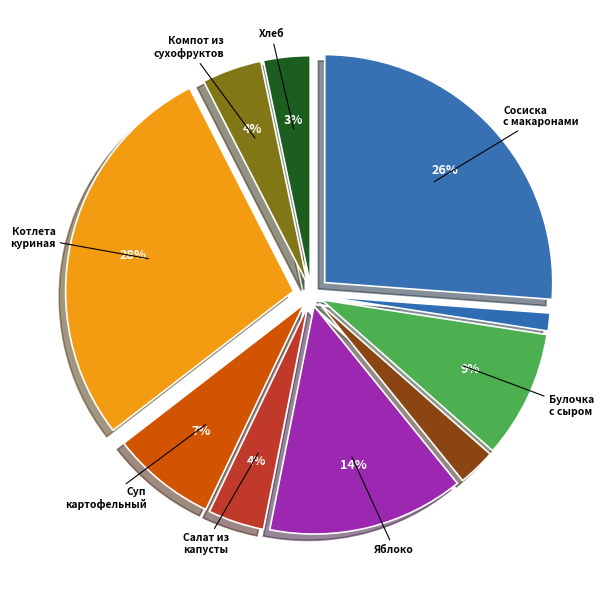

To the nearest percent, what is the average slice percentage?

10%